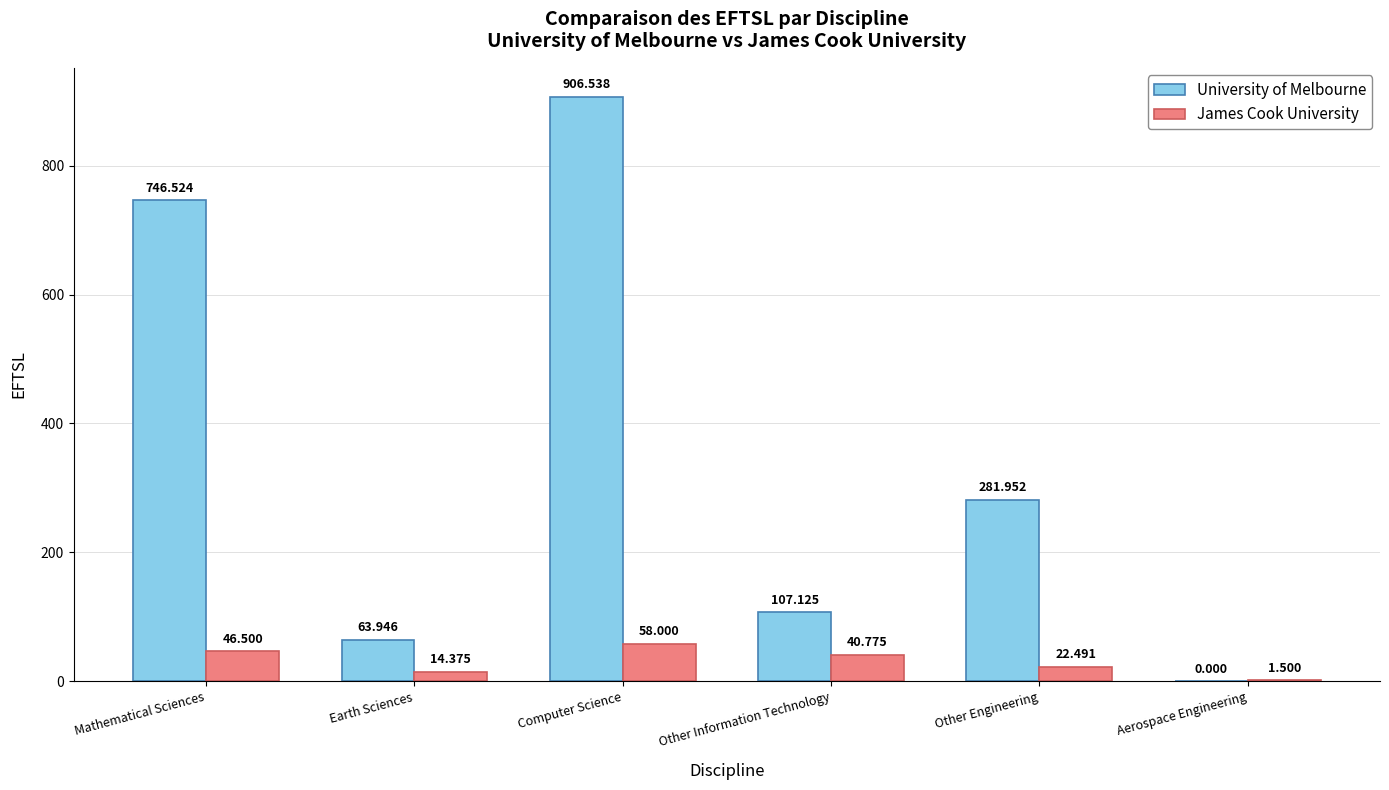

At which category does the chart reach its peak across all series?

Computer Science